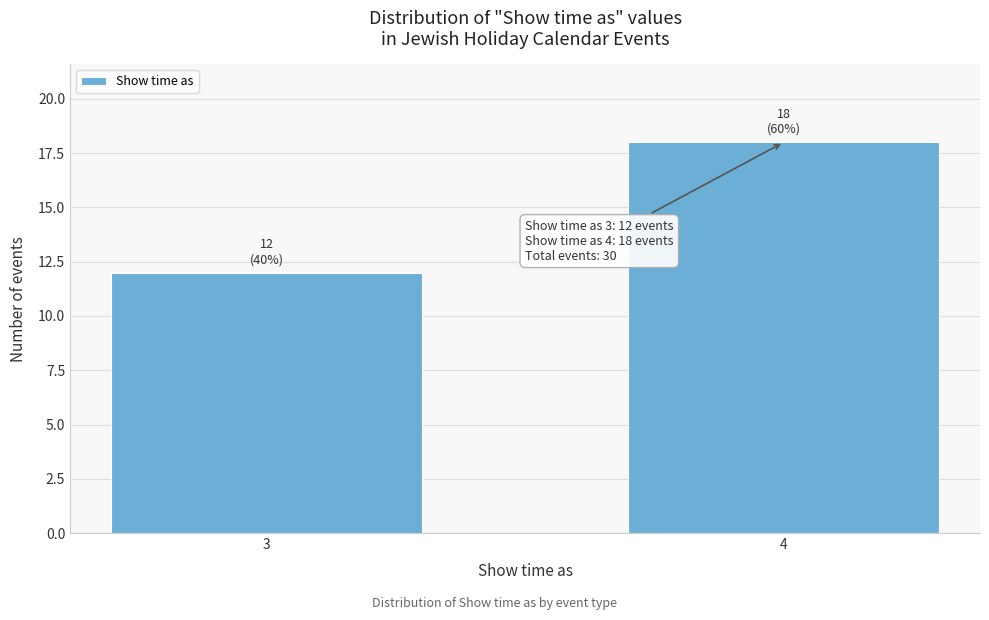

Reading left to right, list all the values displayed in this chart.

12	18